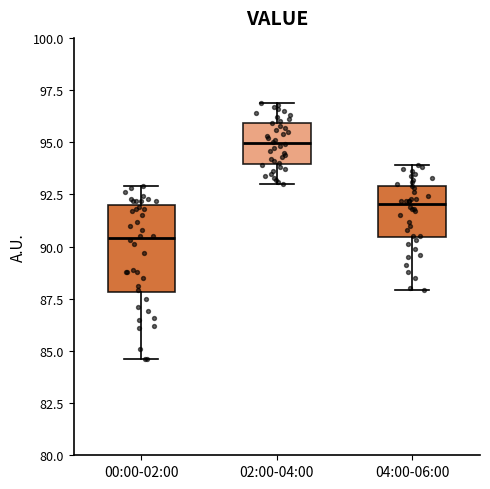

Where is the upper edge of the box for 04:00-06:00 on the y-axis? The values are not printed on the chart, so give them approximately, as read against the axis.

93.0